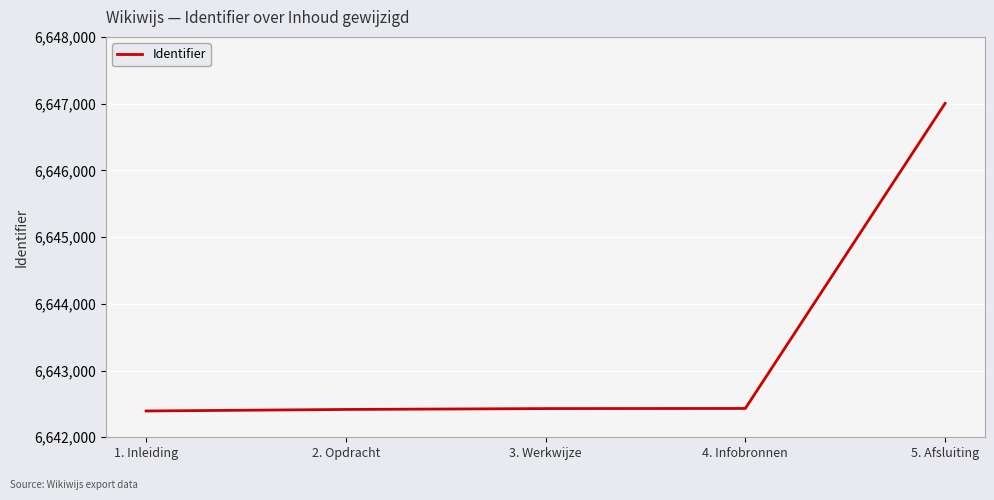

What is the difference between the second highest and minimum values?

38